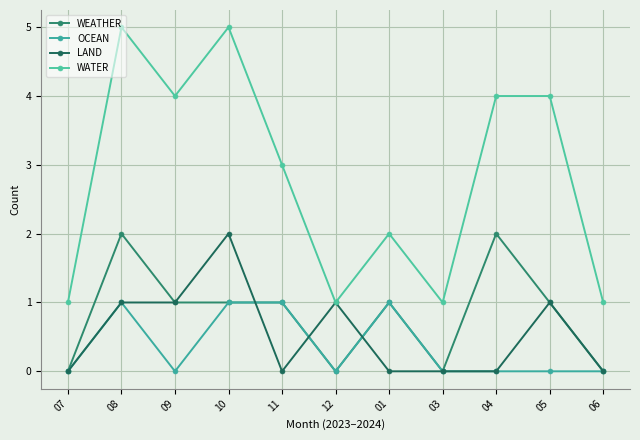

At which category does the chart reach its peak across all series?

08